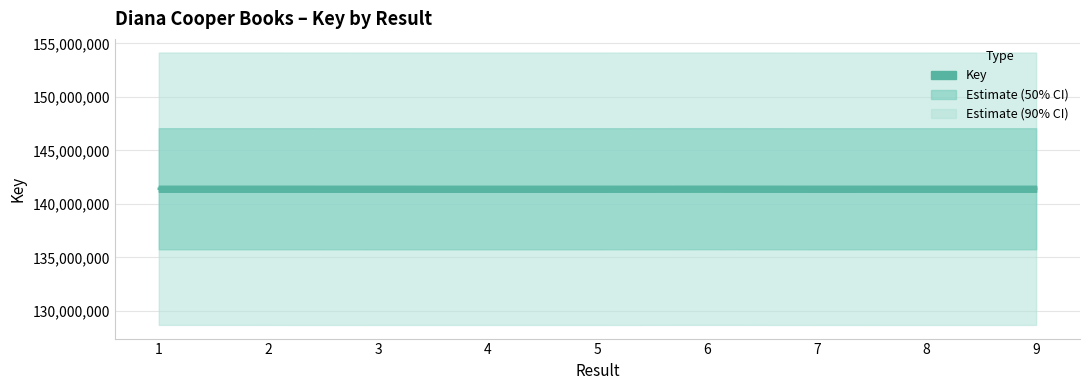

Between 2 and 8, which is larger?

2